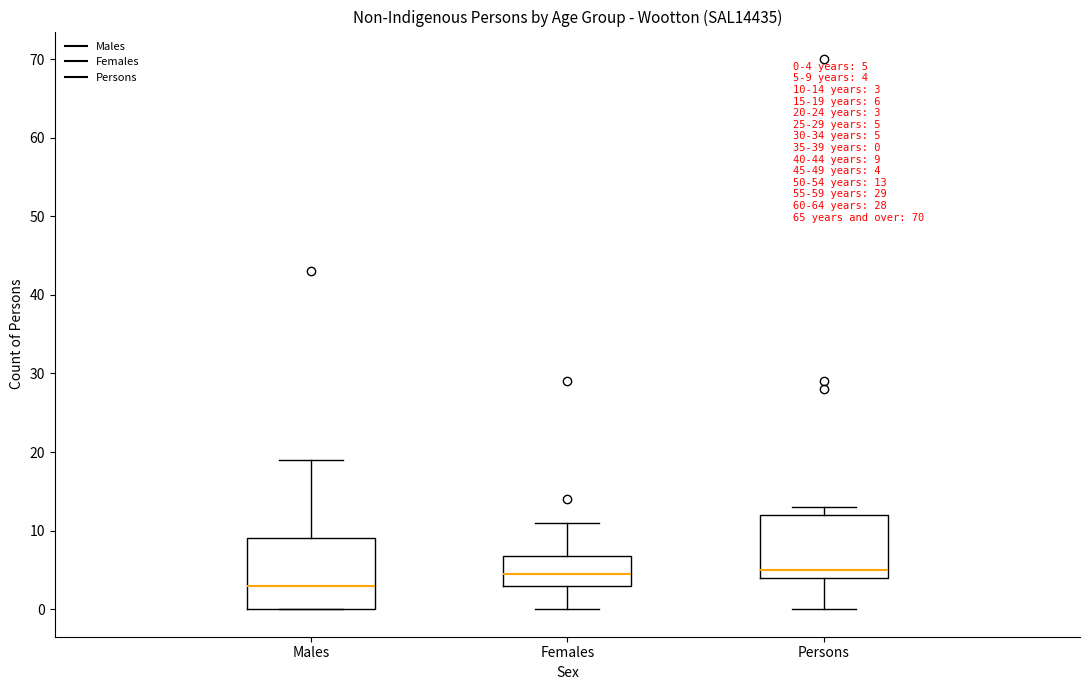

Which box has the lowest median line?

Males